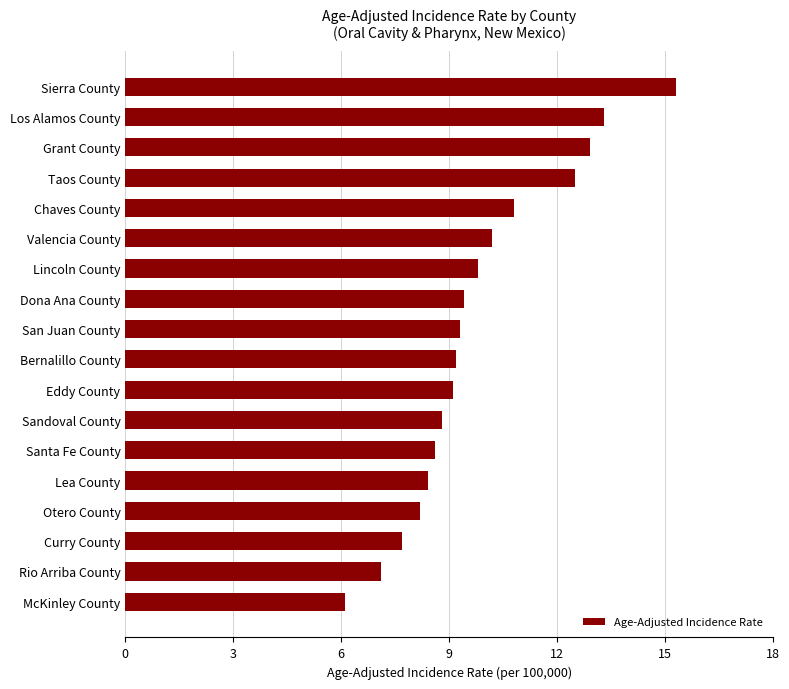

What is the change in value from Bernalillo County to Lincoln County?

+0.6